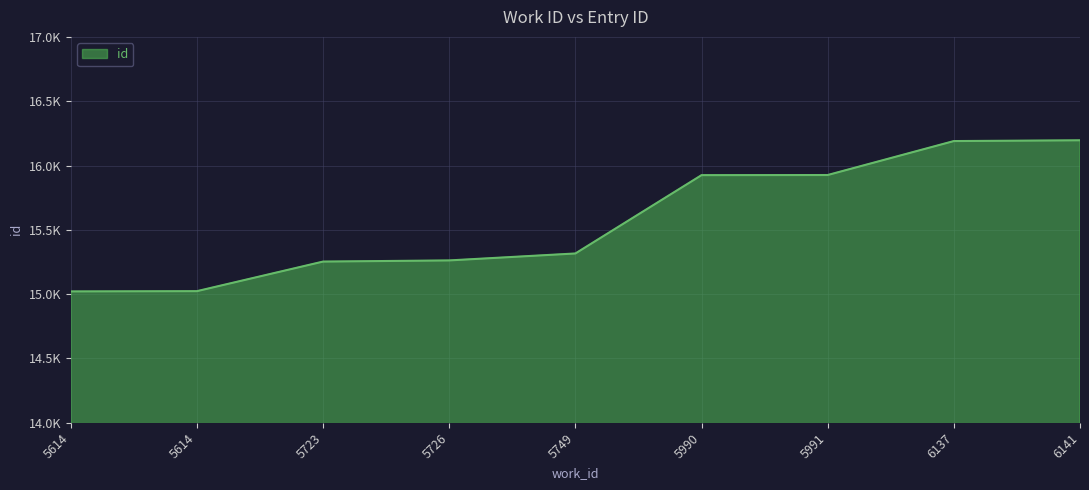

Reading left to right, transcribe all the data shown in this chart.

5614=15021	5614=15023	5723=15253	5726=15262	5749=15316	5990=15925	5991=15926	6137=16190	6141=16196